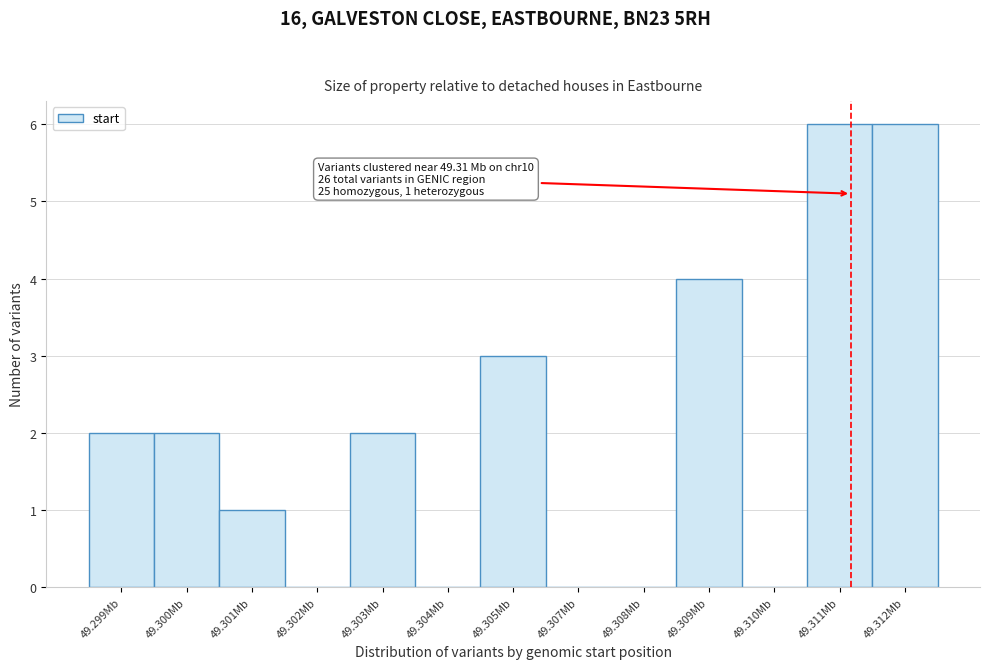

Reading right to left, what are all the values shown in this chart?

49.312Mb=6	49.311Mb=6	49.310Mb=0	49.309Mb=4	49.308Mb=0	49.307Mb=0	49.305Mb=3	49.304Mb=0	49.303Mb=2	49.302Mb=0	49.301Mb=1	49.300Mb=2	49.299Mb=2